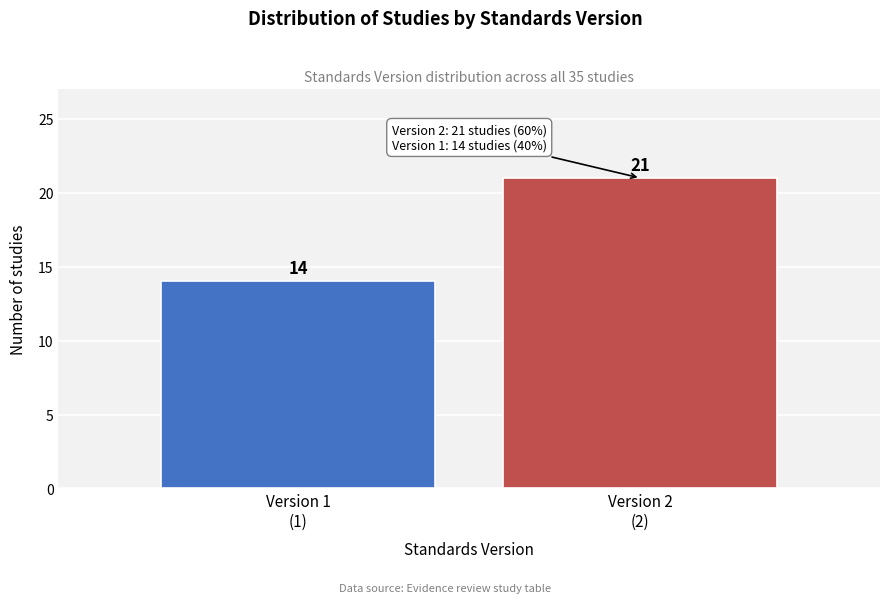

Reading left to right, list all the values displayed in this chart.

14	21